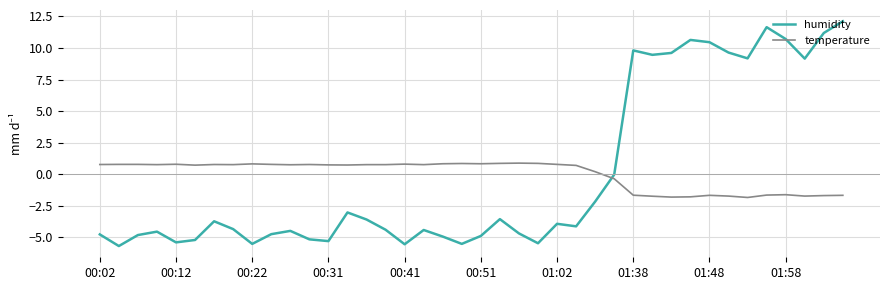

How many series are shown in this chart?

2